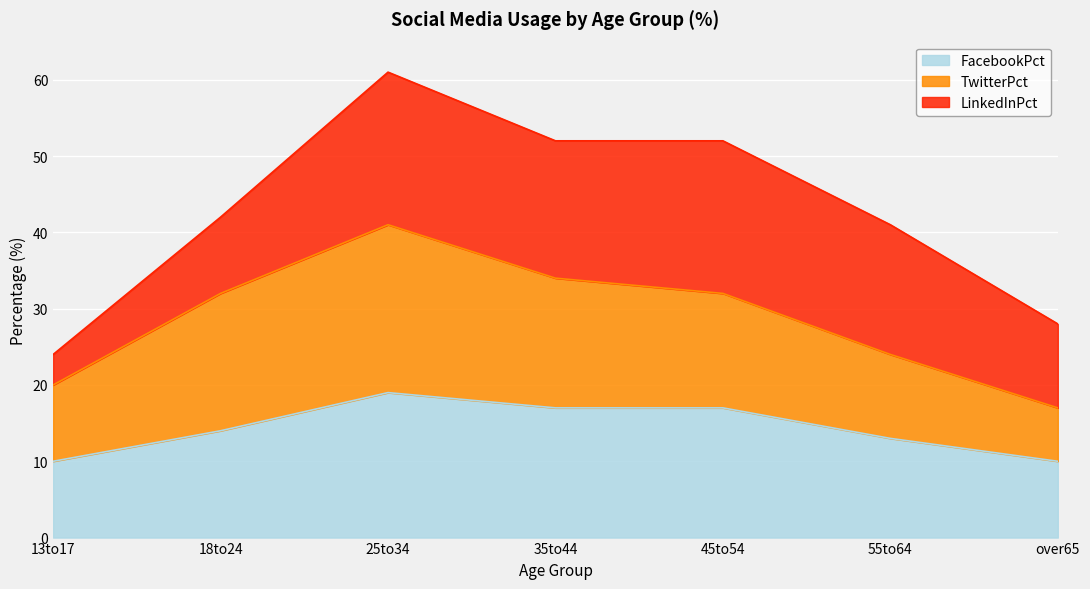

At which category is the sum across all series the highest?

25to34